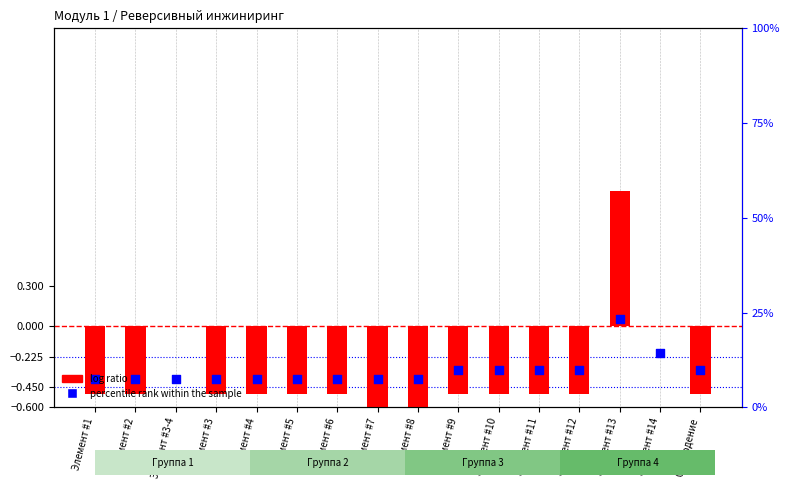

What is the total value across all series at Элемент #4?

-0.9